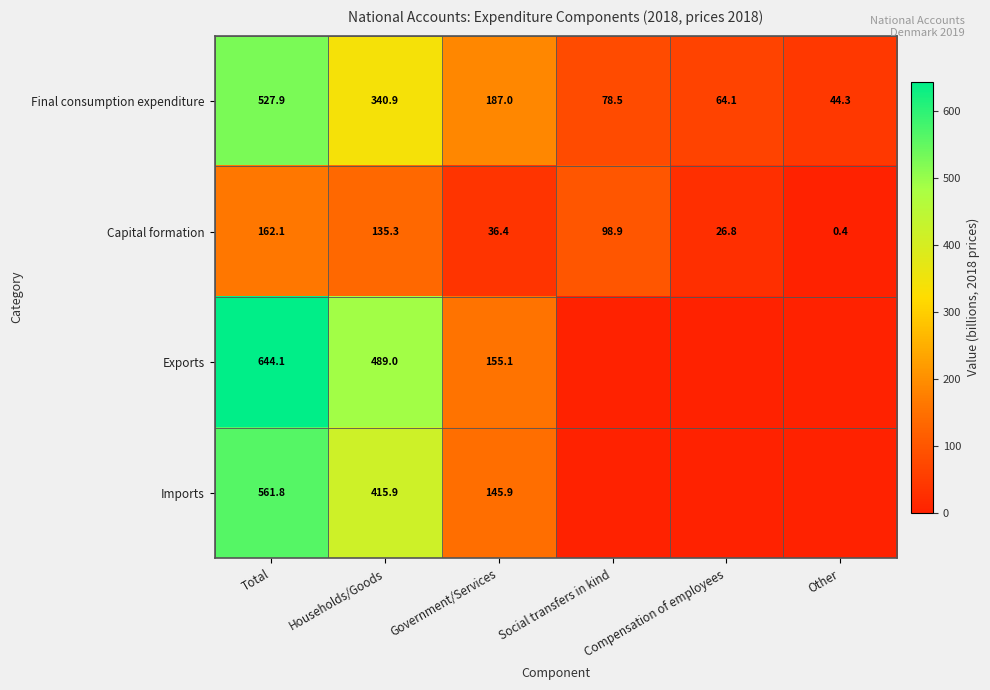

At which label does Final consumption expenditure first exceed 187?

Total